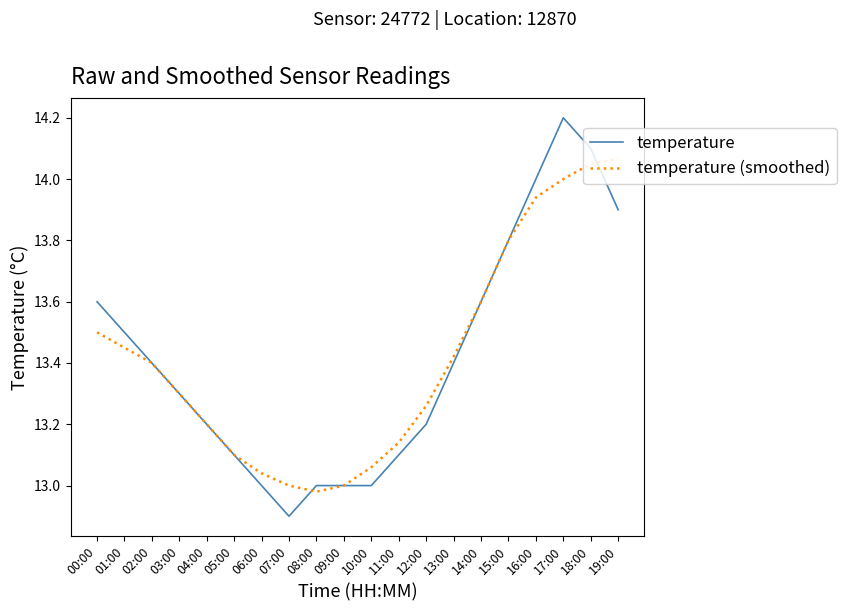

True or false: temperature (smoothed) and temperature cross at least once.

True